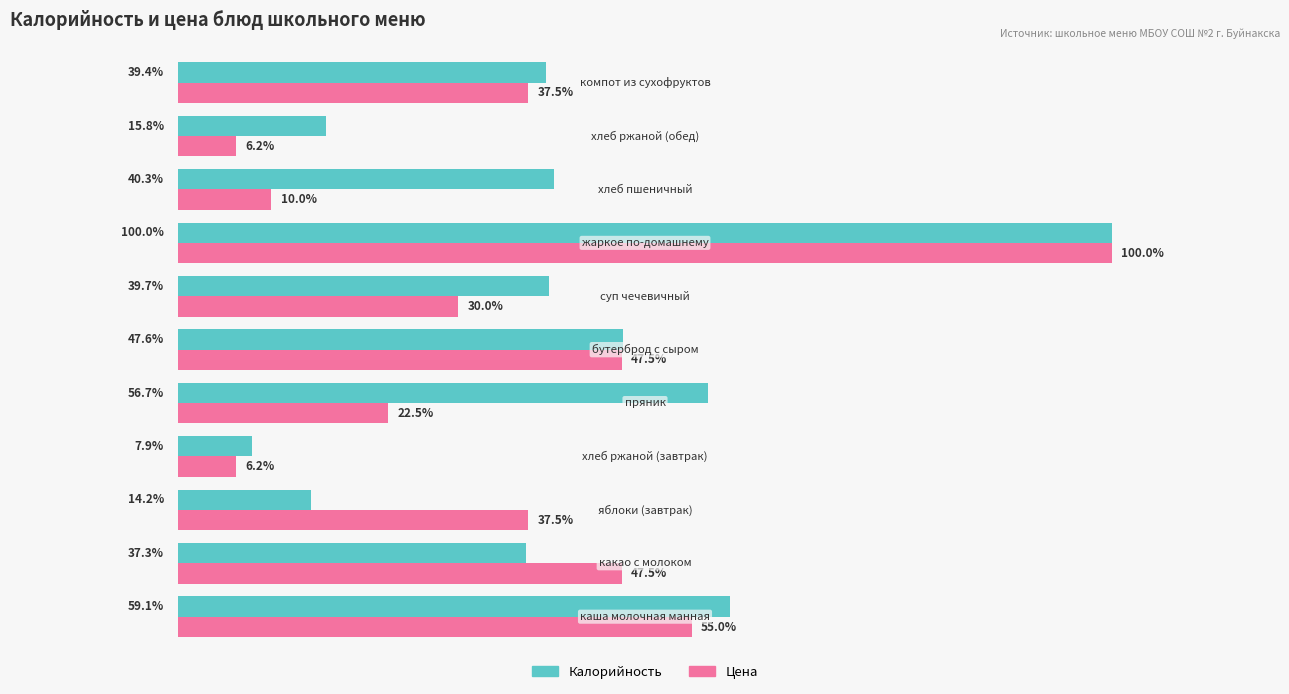

Which series has the largest total across all categories?

Калорийность